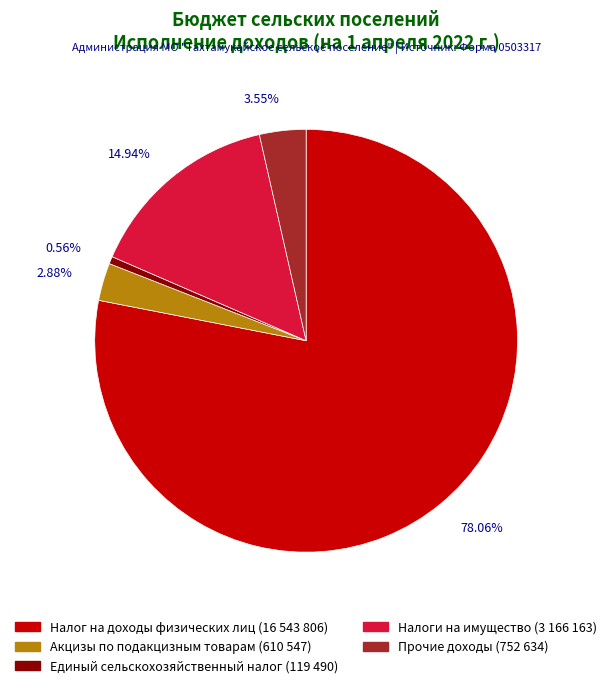

How many slices are in this pie chart?

5